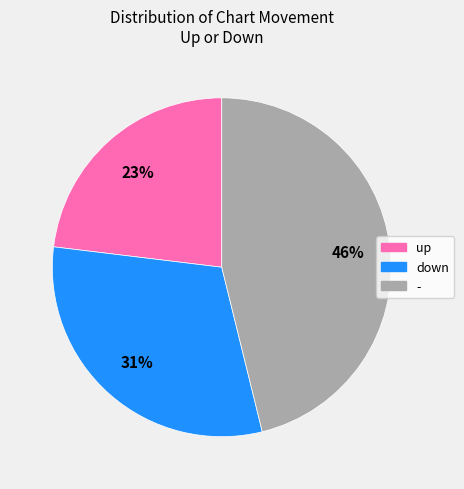

What is the largest slice in the pie chart?

-